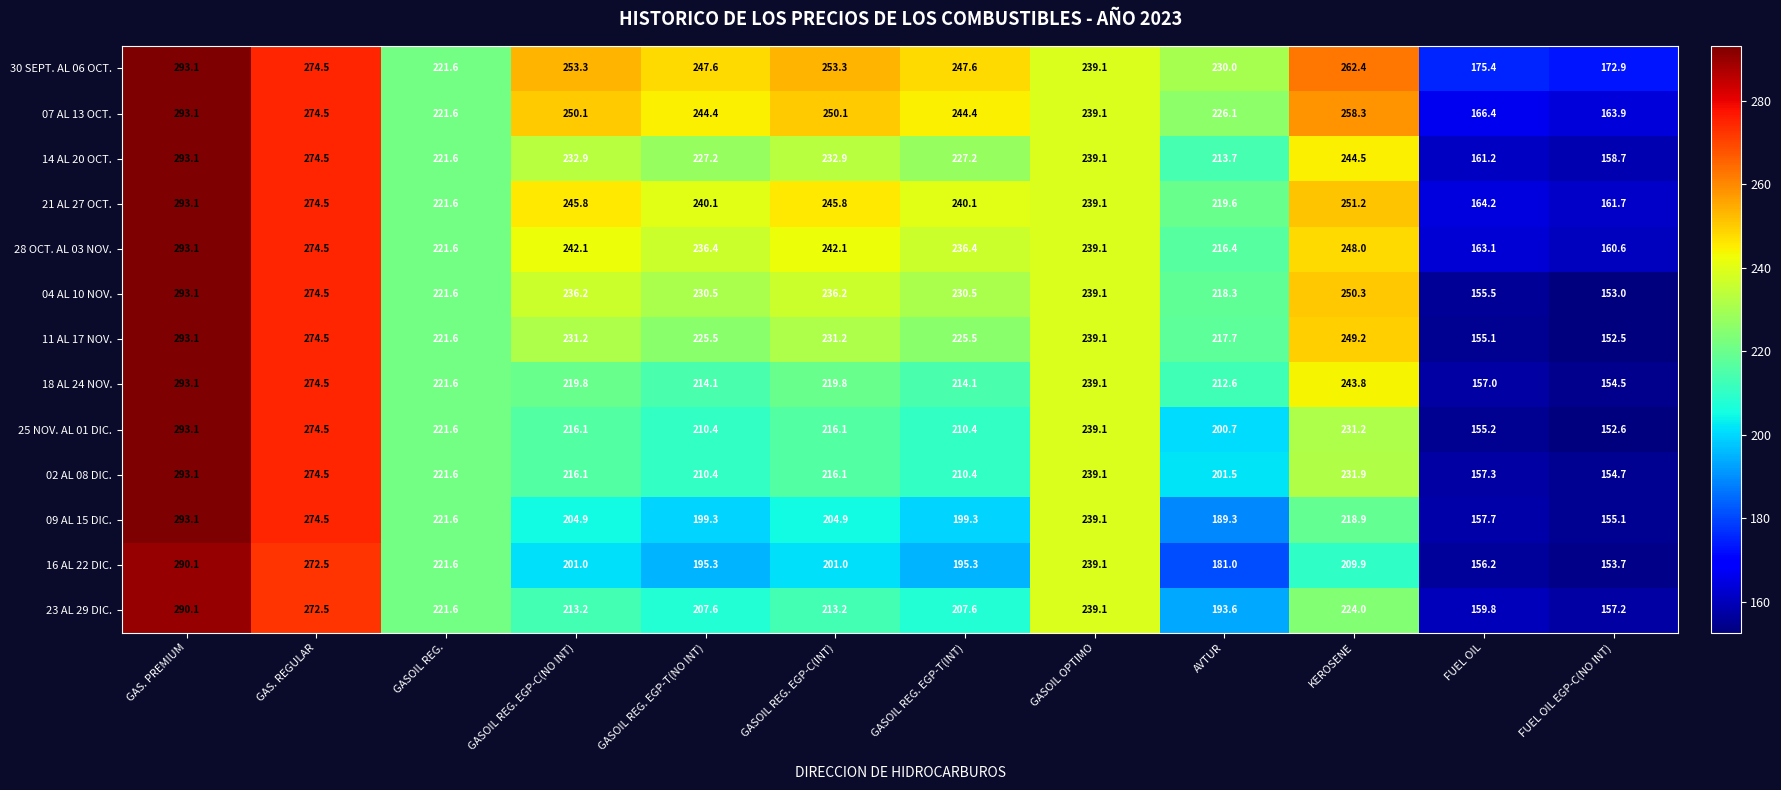

What is the difference between the highest and lowest values at GASOIL REG. EGP-C(NO INT)?

52.3